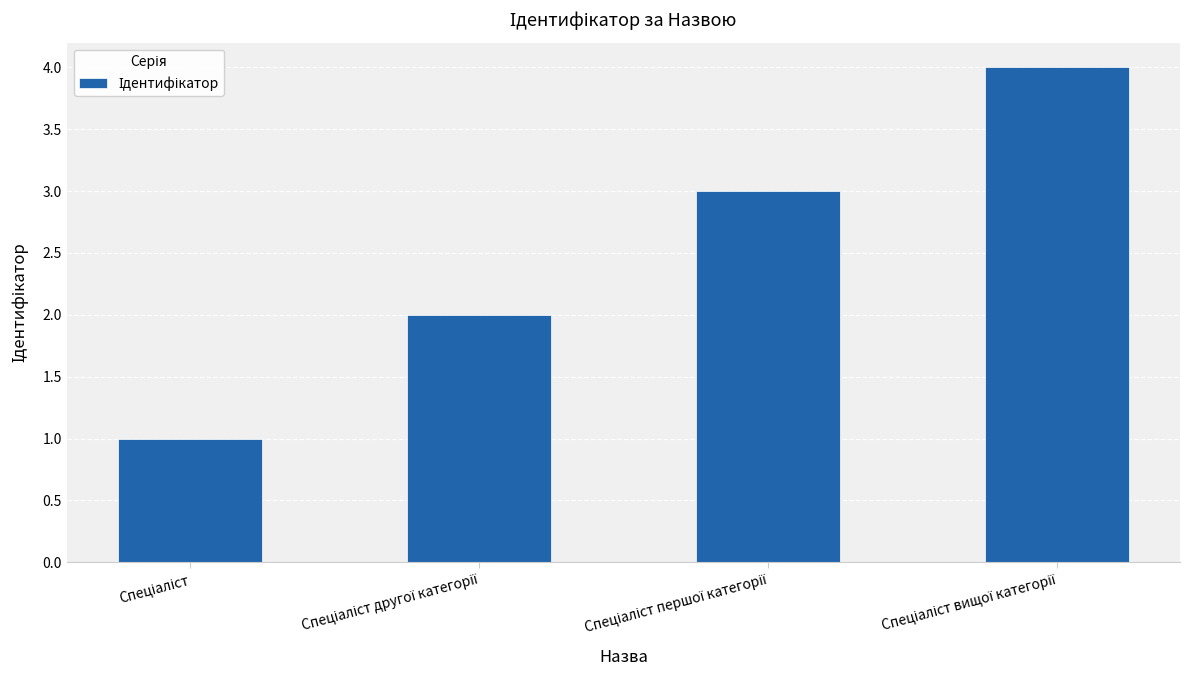

Reading left to right, extract all data points from this chart.

1	2	3	4